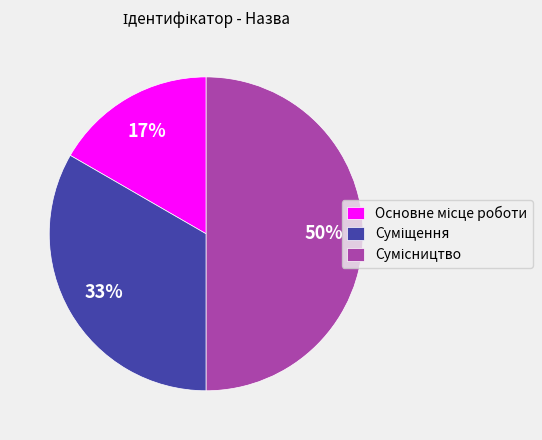

To the nearest percent, what is the average slice percentage?

33%